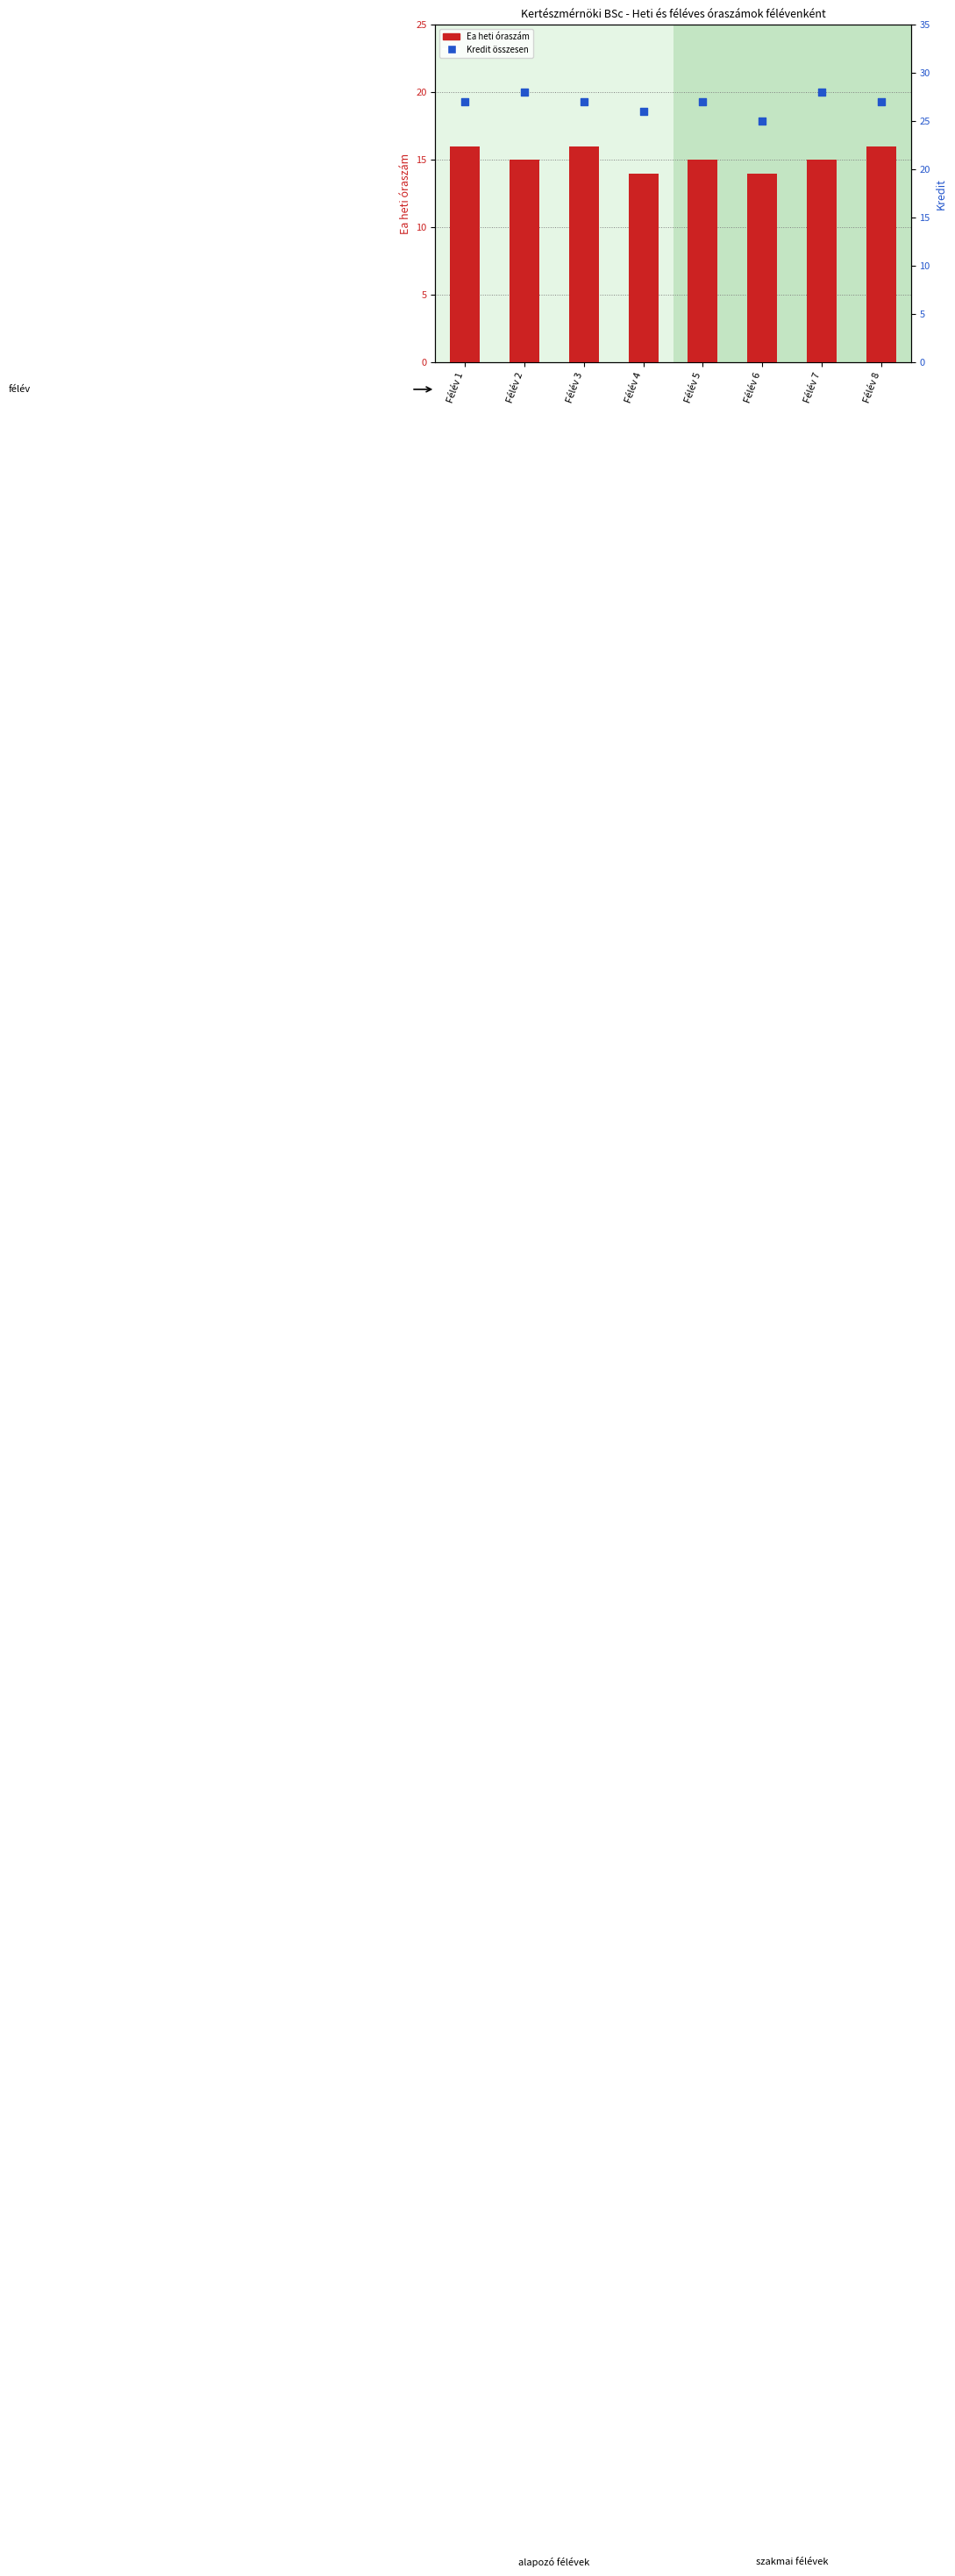

Which series has the largest Y range (max minus min)?

Kredit